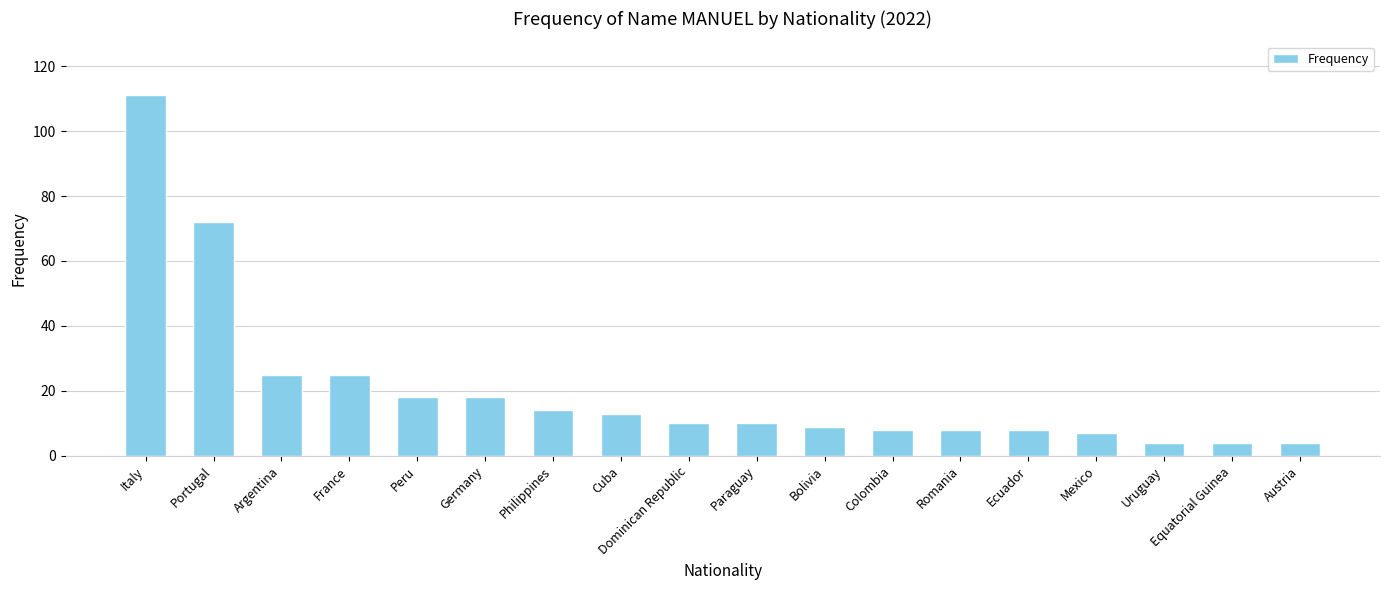

What is the value of the 7th bar from the left?

14